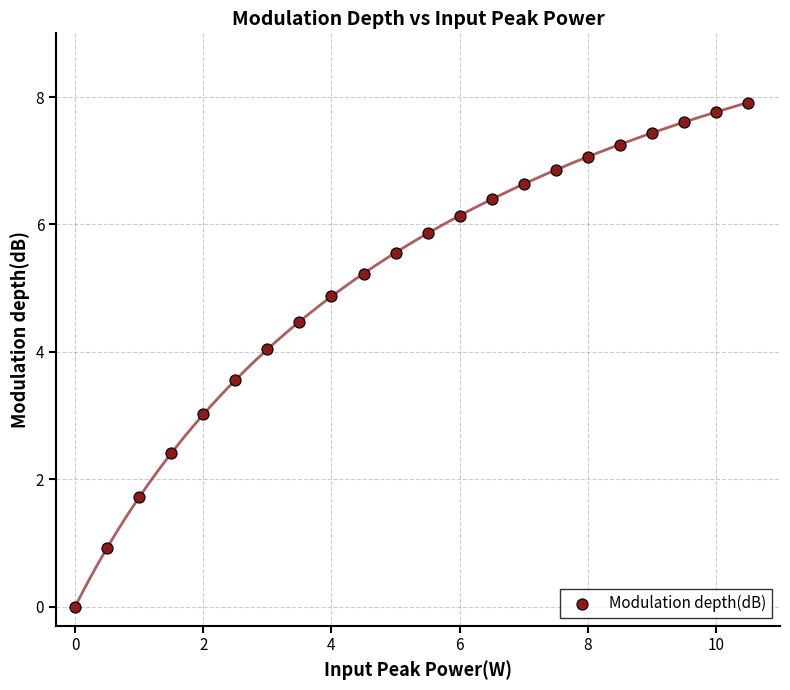

What is the range of Y values (max minus min)?

7.9